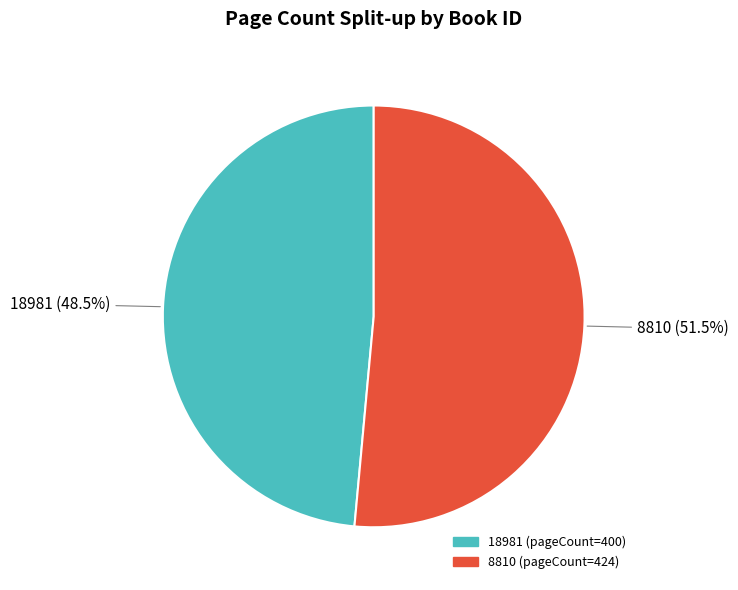

Is it true that 8810 is 63% of the pie?

False